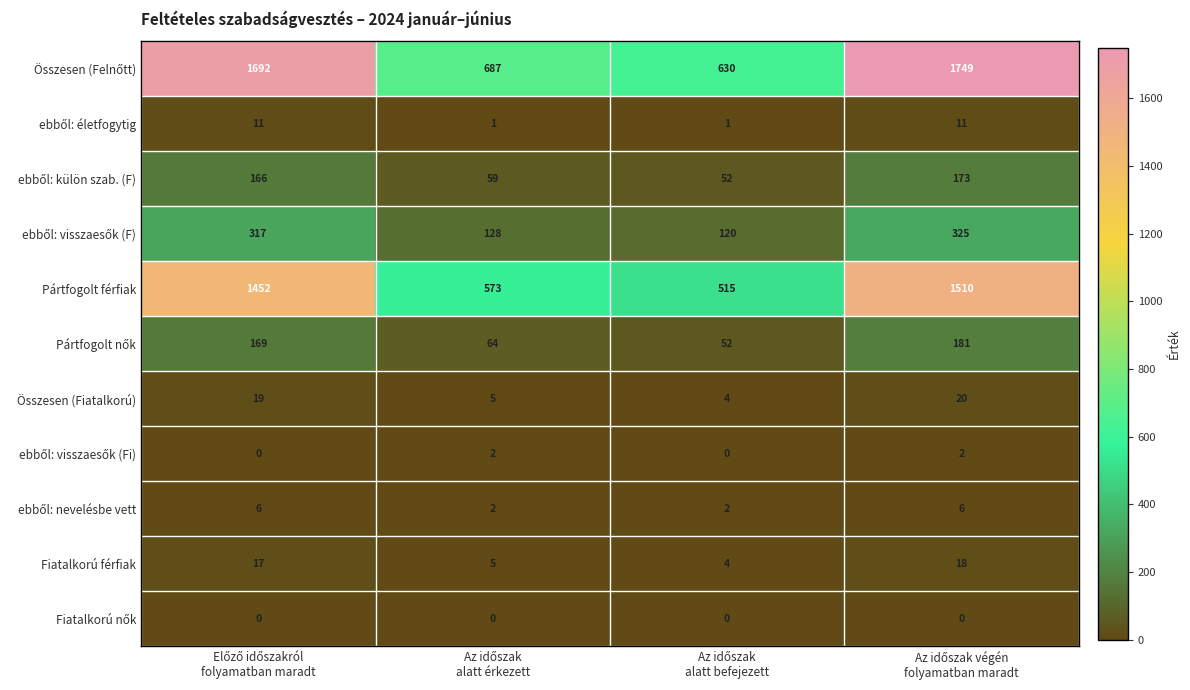

What is the difference between the maximum and minimum values in the Pártfogolt férfiak series?

995